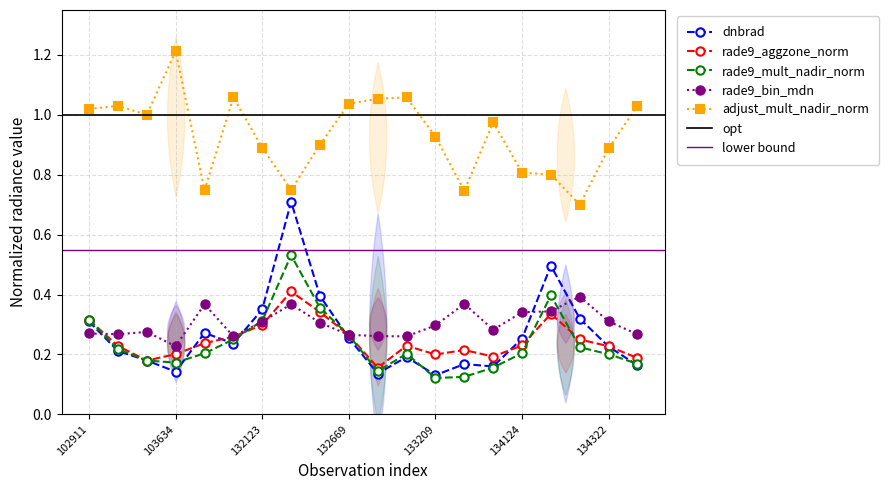

What is the value of the rade9_aggzone_norm point at the 15th from the left?

0.2